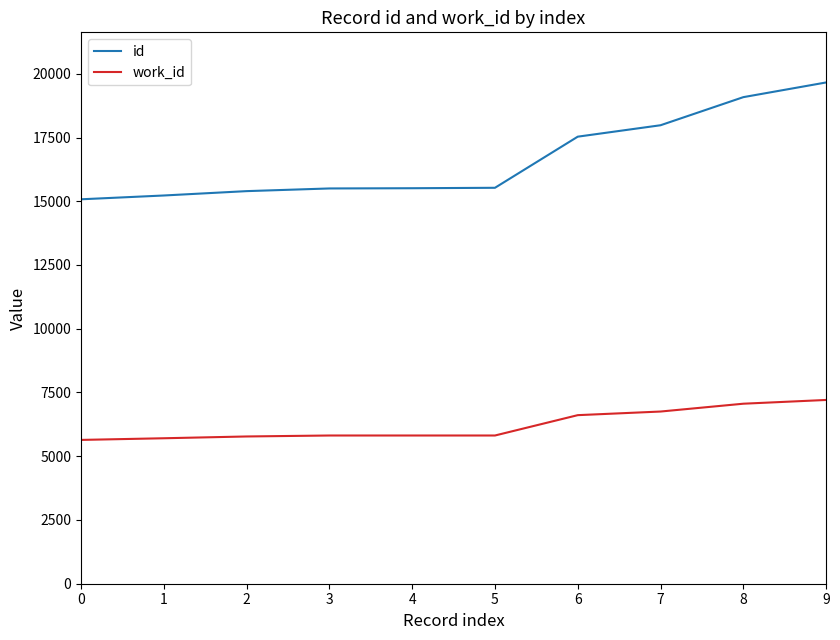

True or false: id has more than 2 points higher than both neighbors.

False